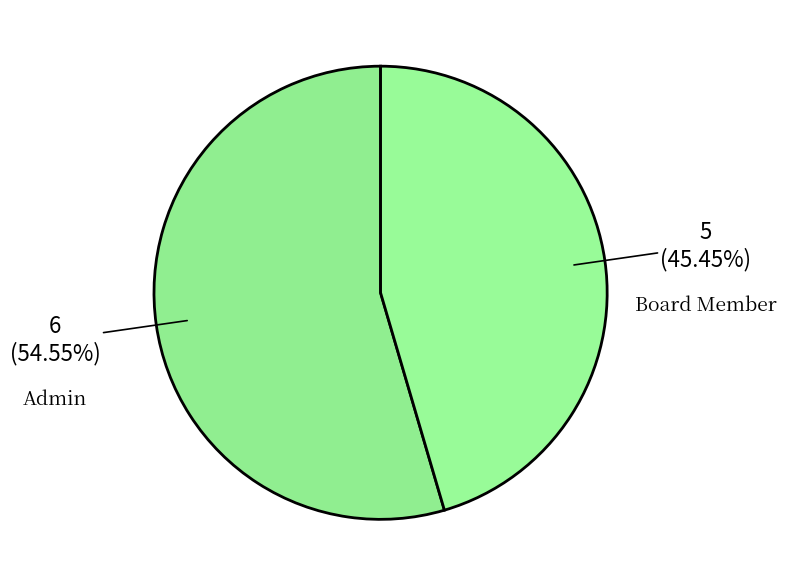

How many segments does this pie chart have?

2